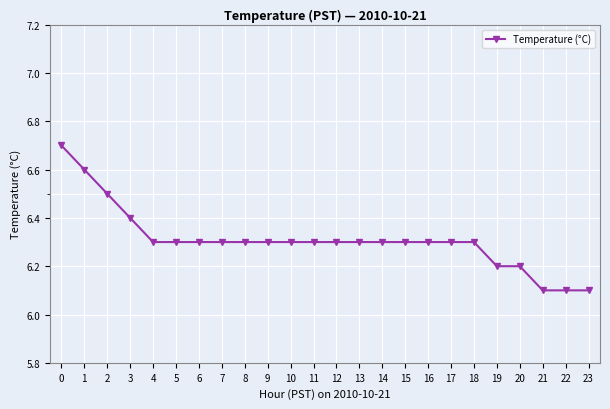

How many lines are shown in the chart?

1